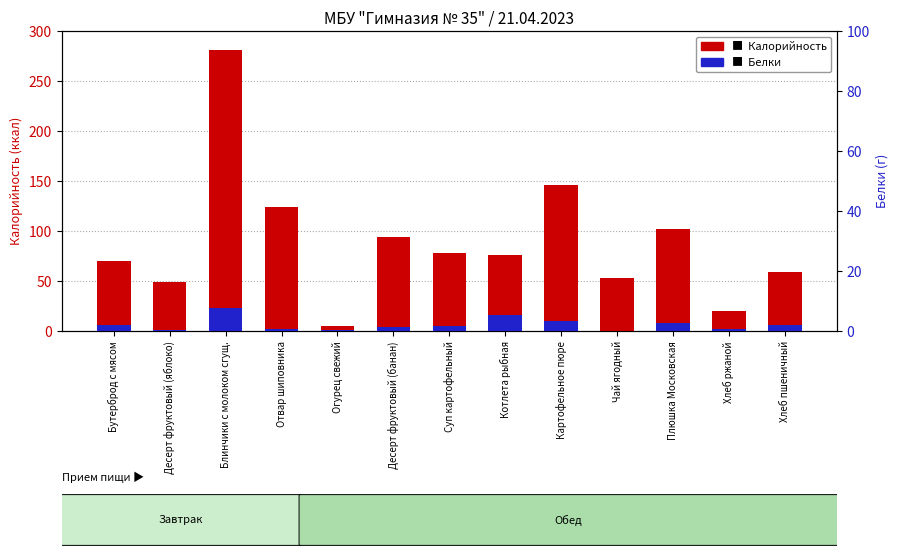

What is the label of the 7th bar from the right?

Суп картофельный